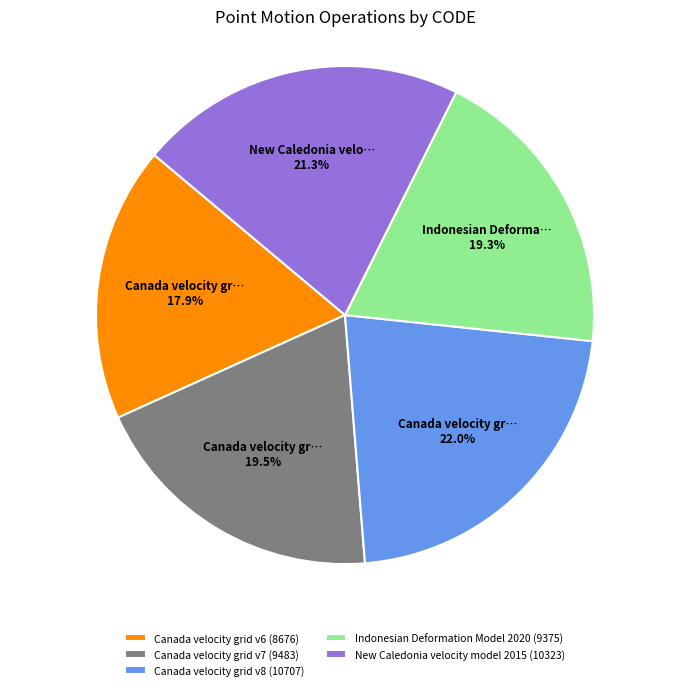

Between Canada velocity grid v6 (8676) and Canada velocity grid v8 (10707), which is larger?

Canada velocity grid v8 (10707)